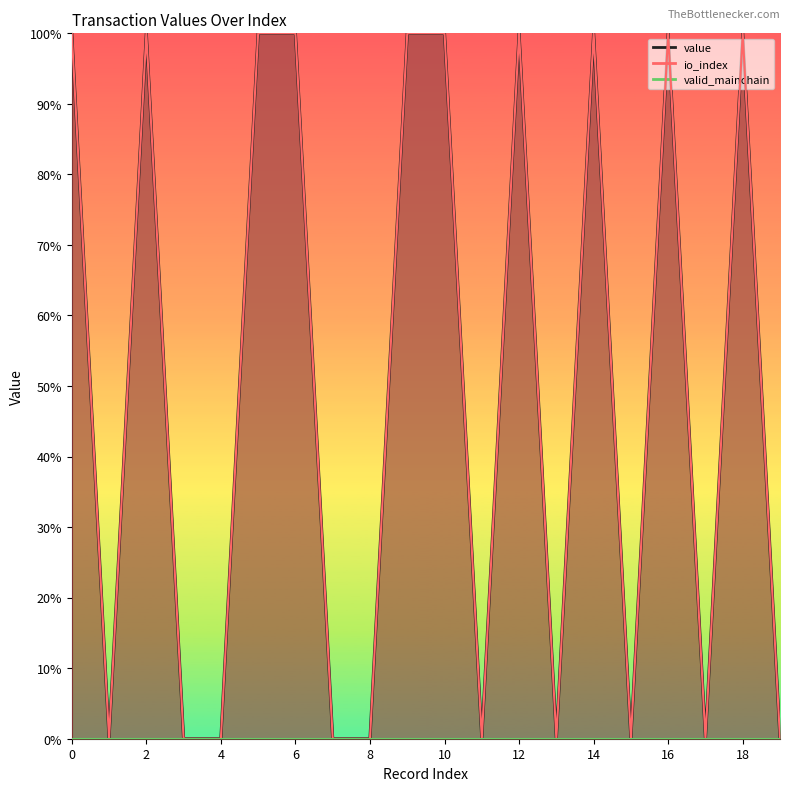

In io_index, how many points are lower than both neighbors (excluding endpoints)?

5